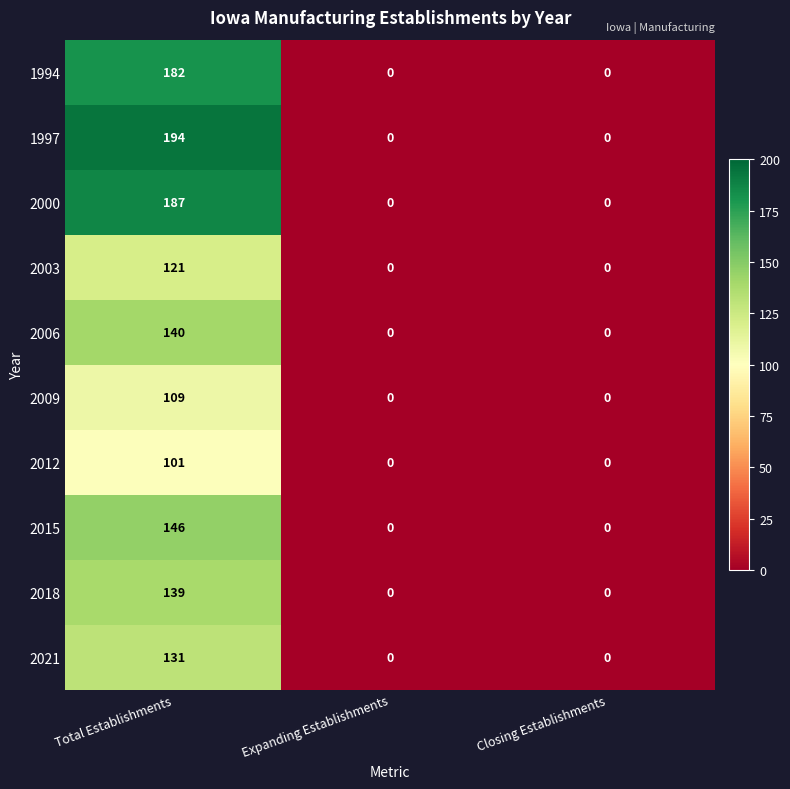

Which category has the highest value across all series?

Total Establishments